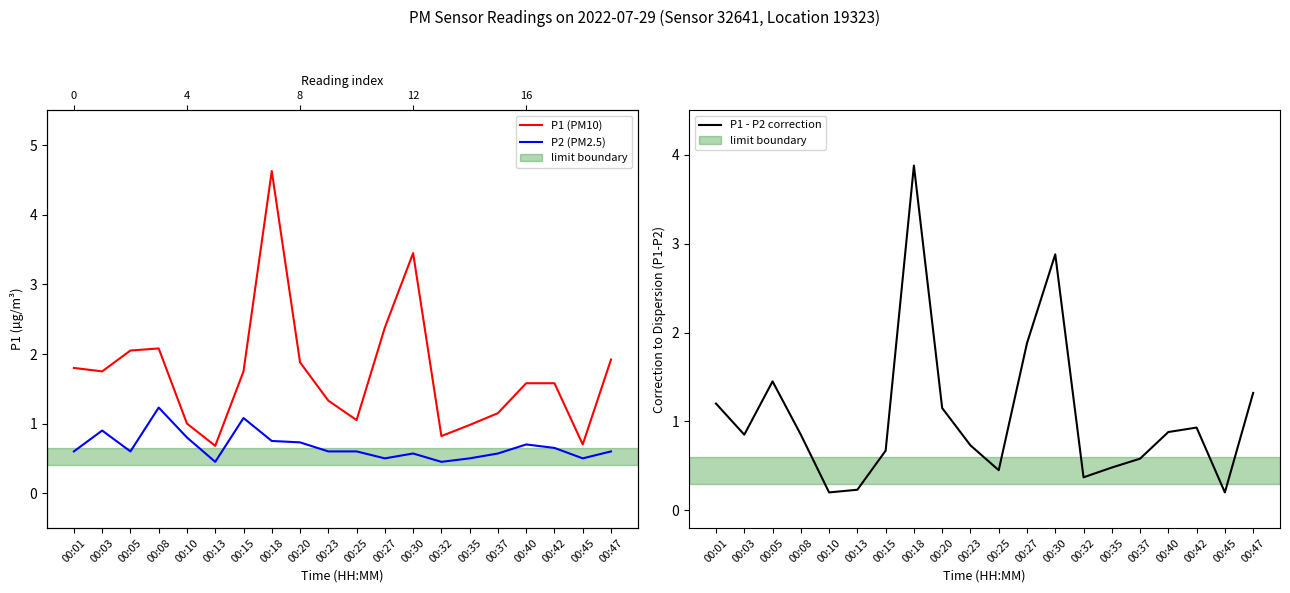

Is it true that P1 - P2 correction equals 0.1 at 00:32?

False